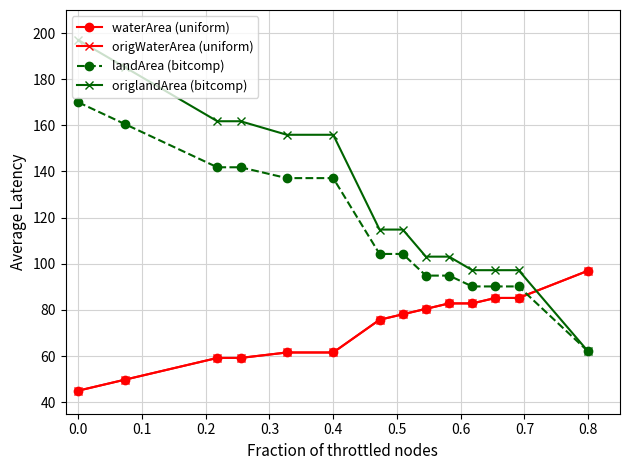

What is the label of the 13th point from the right?

0.1